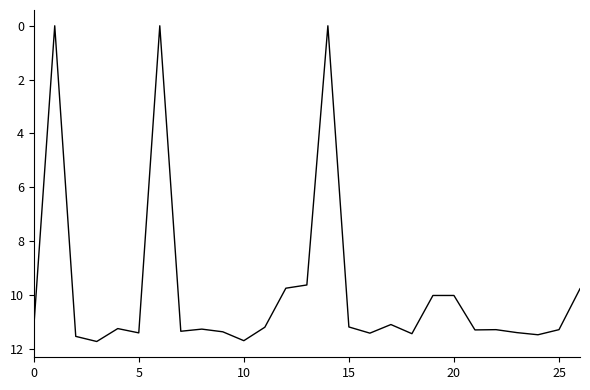

What is the maximum value shown in the chart?

11.7